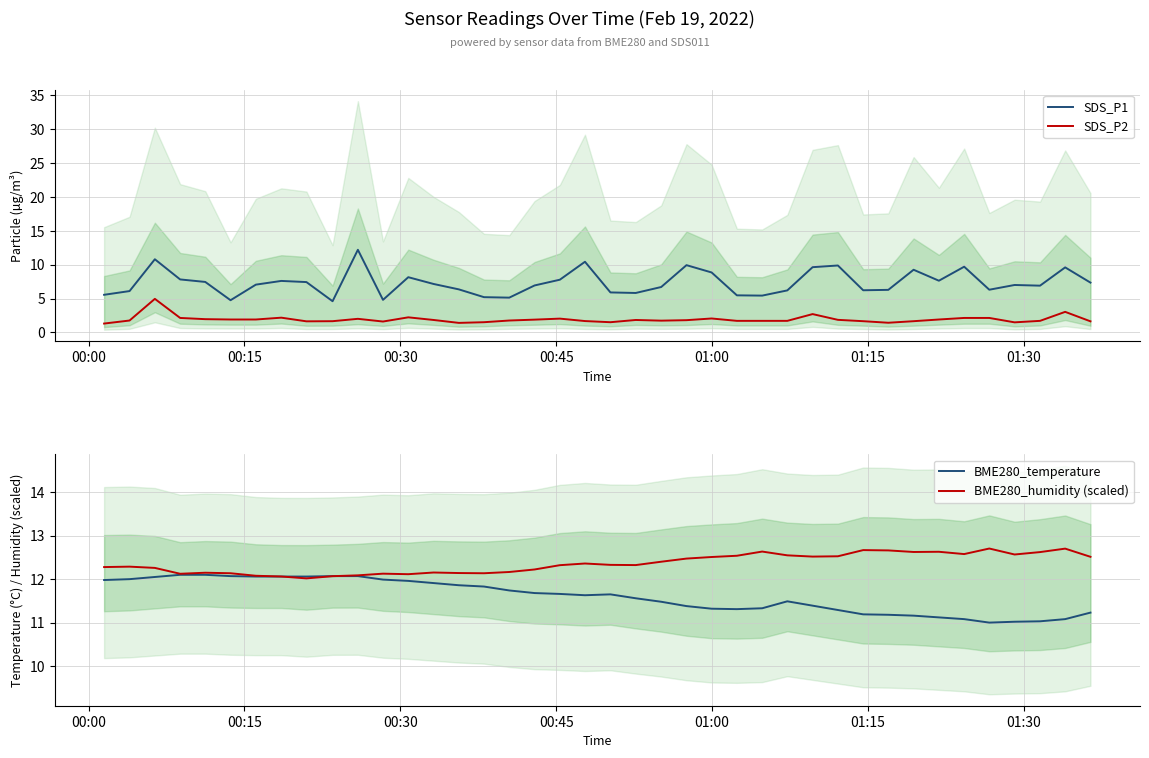

What is the maximum value for SDS_P1?

12.2